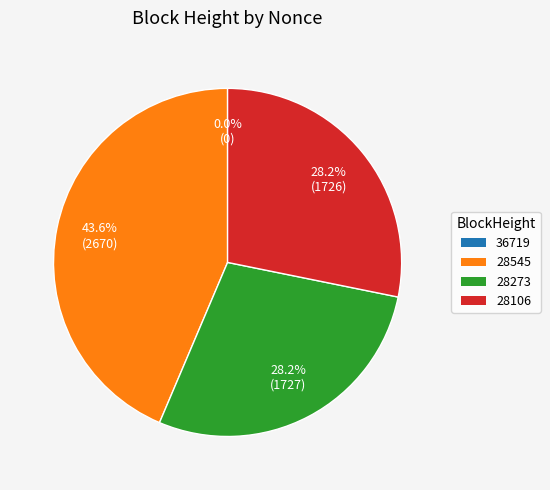

To the nearest percent, what percentage of the pie is 28273?

28%